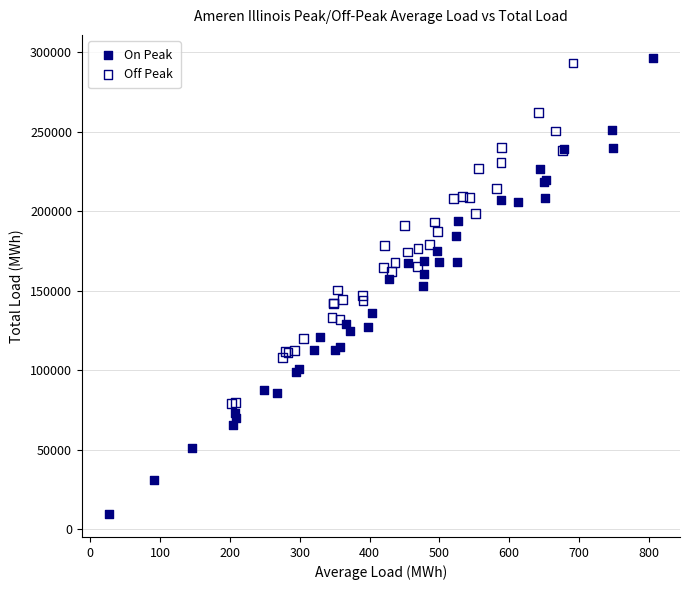

What are all the series names shown in the legend?

On Peak, Off Peak